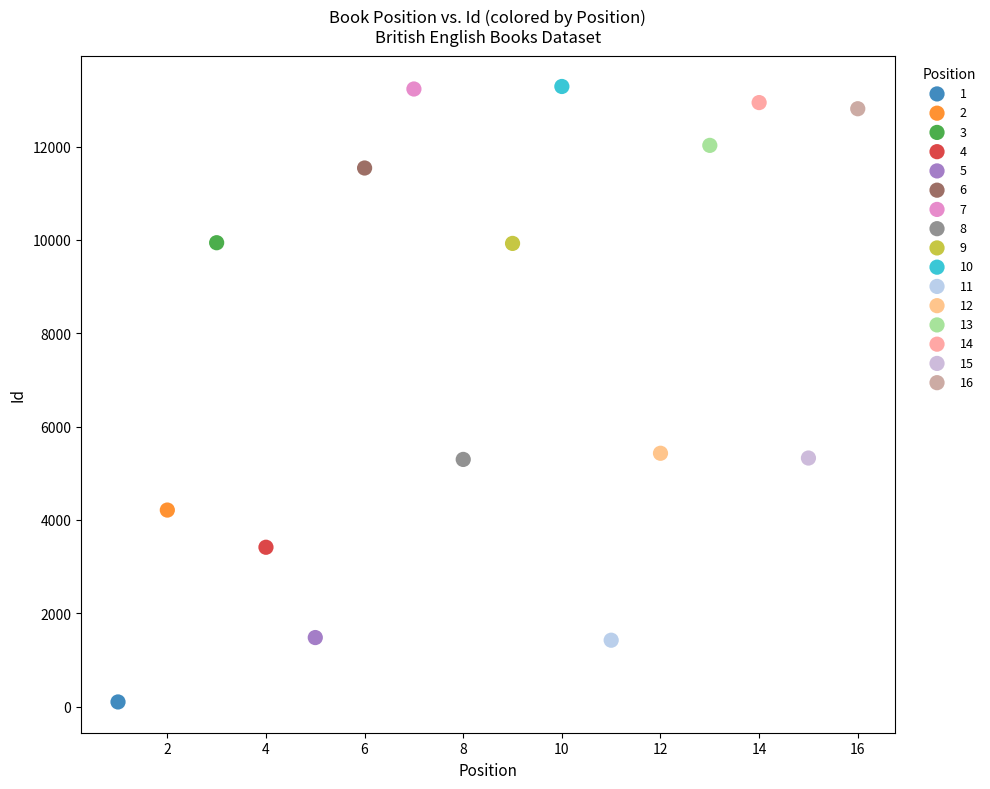

What are all the series names shown in the legend?

1, 2, 3, 4, 5, 6, 7, 8, 9, 10, 11, 12, 13, 14, 15, 16